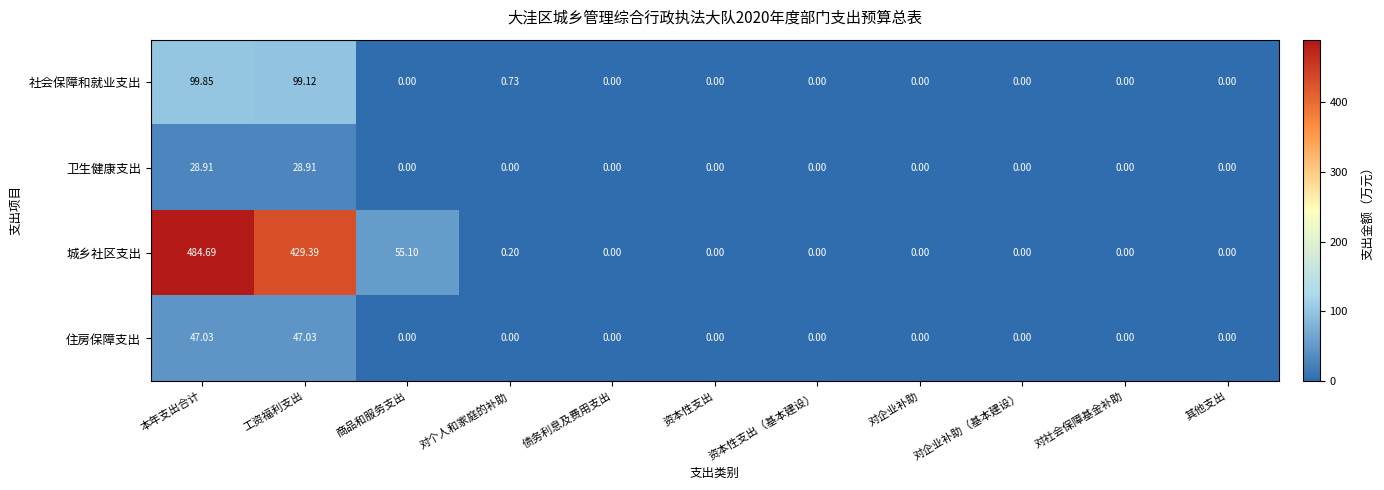

How many values in 住房保障支出 are above zero?

2